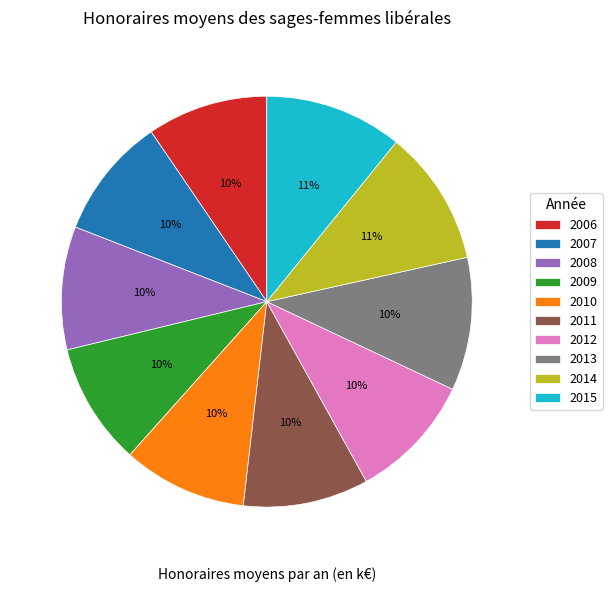

Approximately how many times larger is the value at 2010 compared to 2011?

1.0